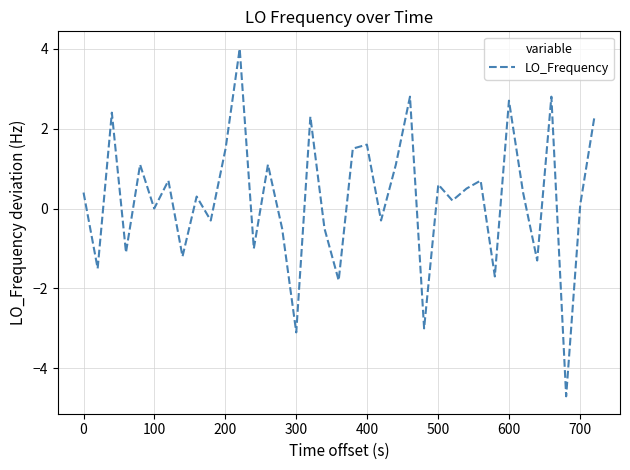

How many categories are shown in the chart?

37